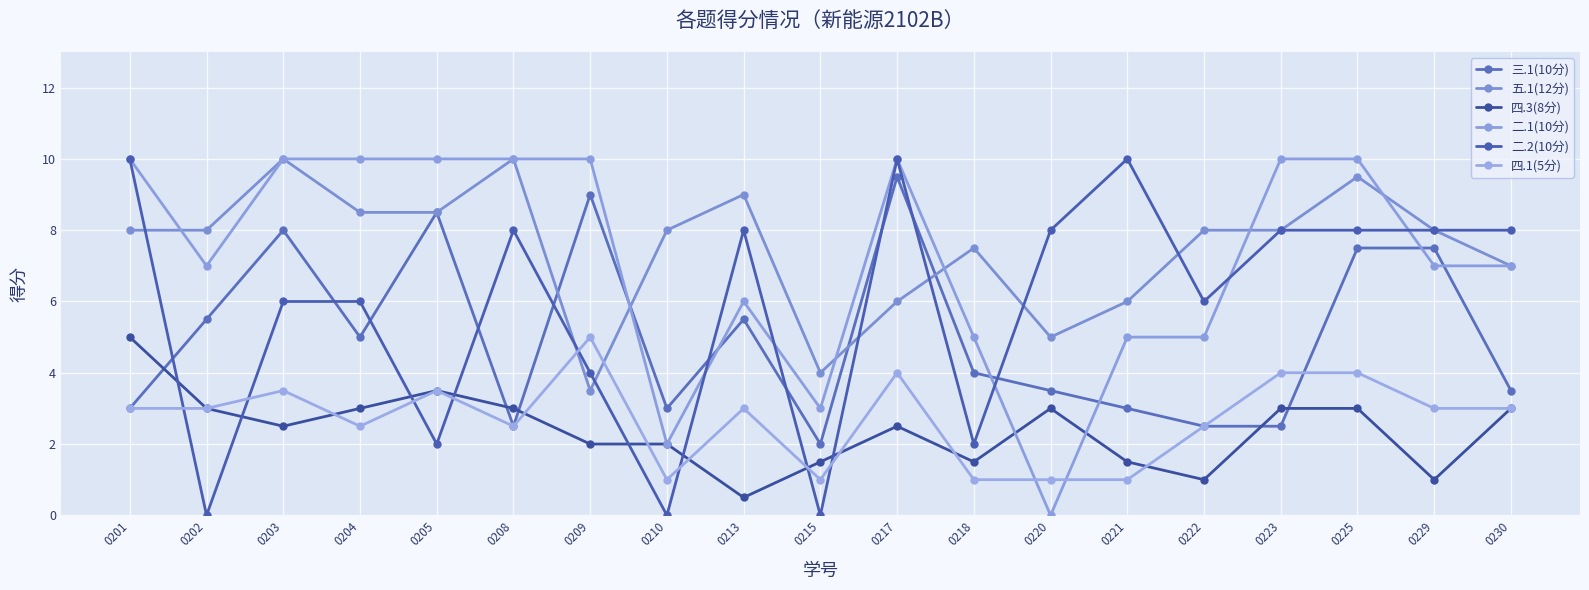

Which category has the lowest value in the 四.3(8分) series?

0213